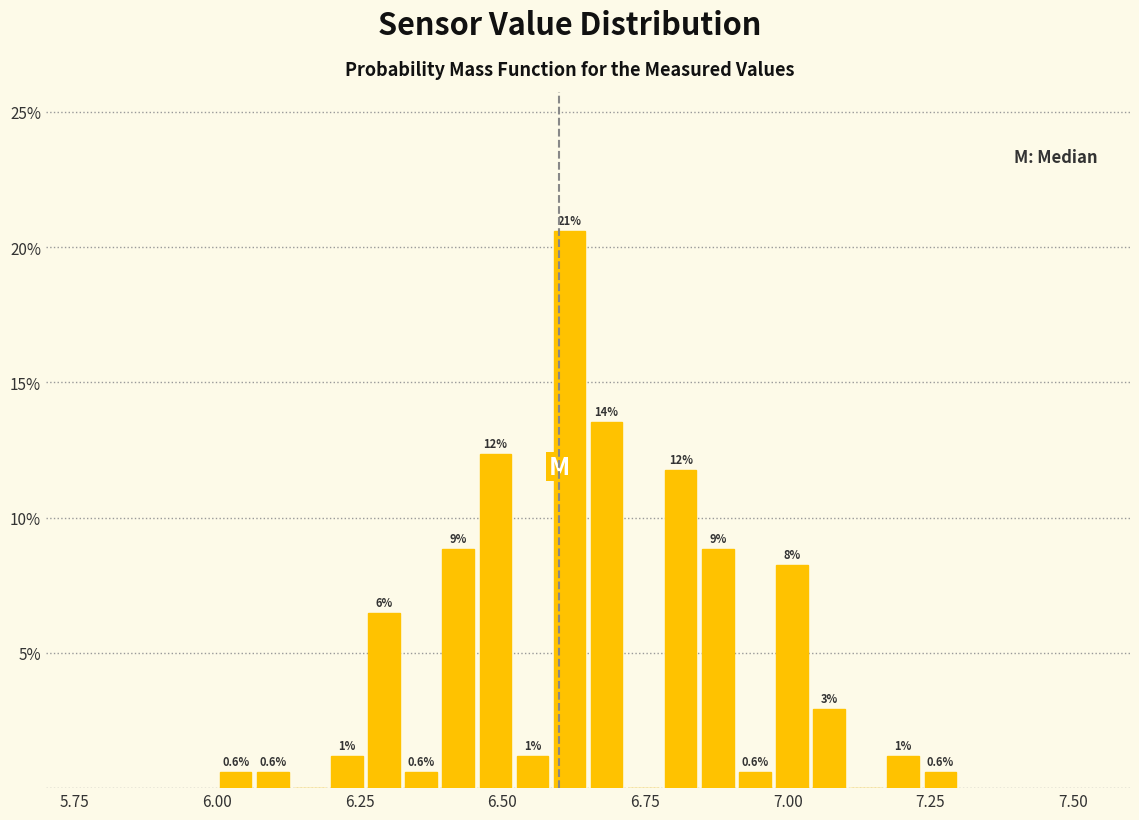

Read against the x-axis, roughly where is the centre of the tallest bar?

6.60